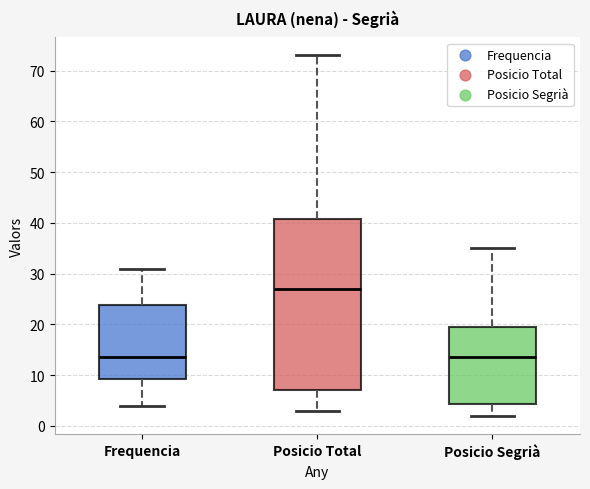

Reading left to right, transcribe this box plot: for each box, give where its median line is, the range the box spans, and where its two whiskers end, as read against the y-axis. The values are not printed on the chart, so give them approximately, as read against the axis.

Frequencia: median 14, box 9 to 24, whiskers 4 to 31
Posicio Total: median 27, box 7 to 41, whiskers 3 to 73
Posicio Segrià: median 14, box 4 to 20, whiskers 2 to 35